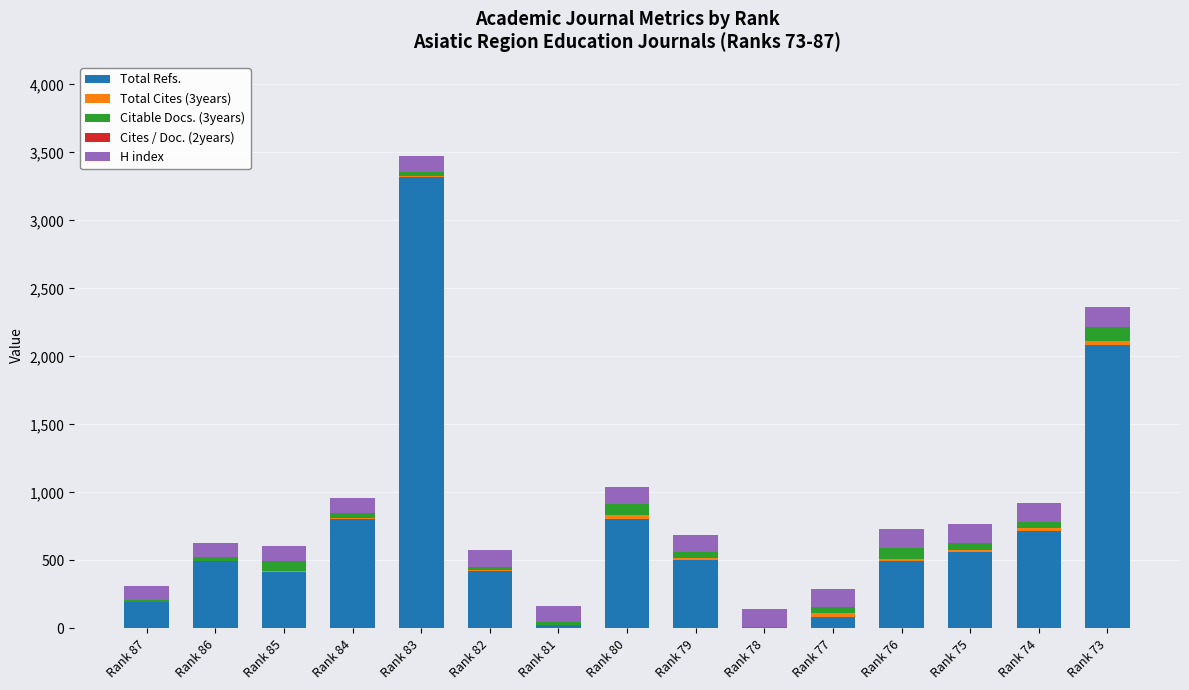

At which label is Total Refs. closest to 1660?

Rank 73